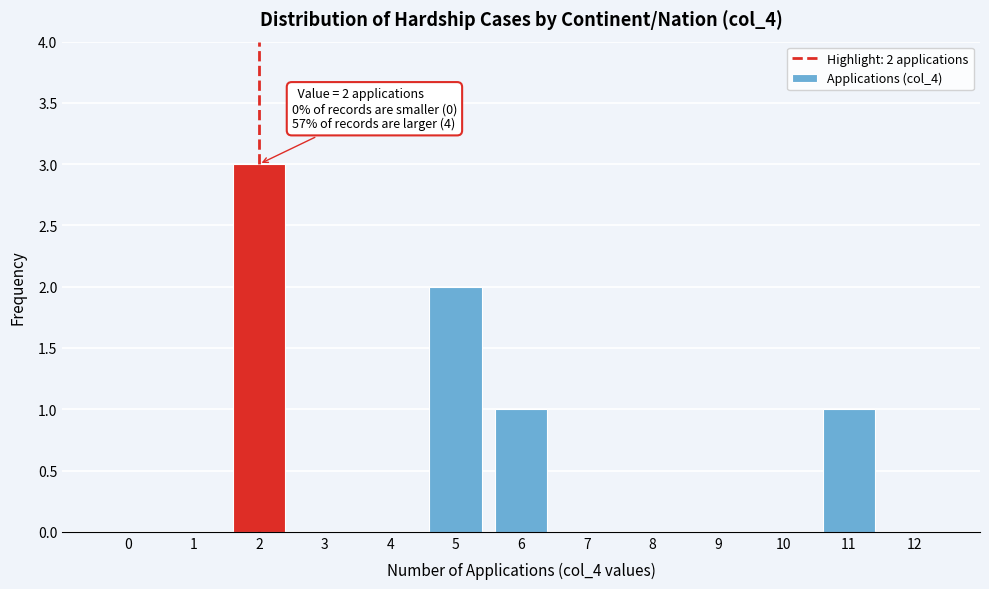

Reading left to right, what are all the values shown in this chart?

0=0	1=0	2=3	3=0	4=0	5=2	6=1	7=0	8=0	9=0	10=0	11=1	12=0